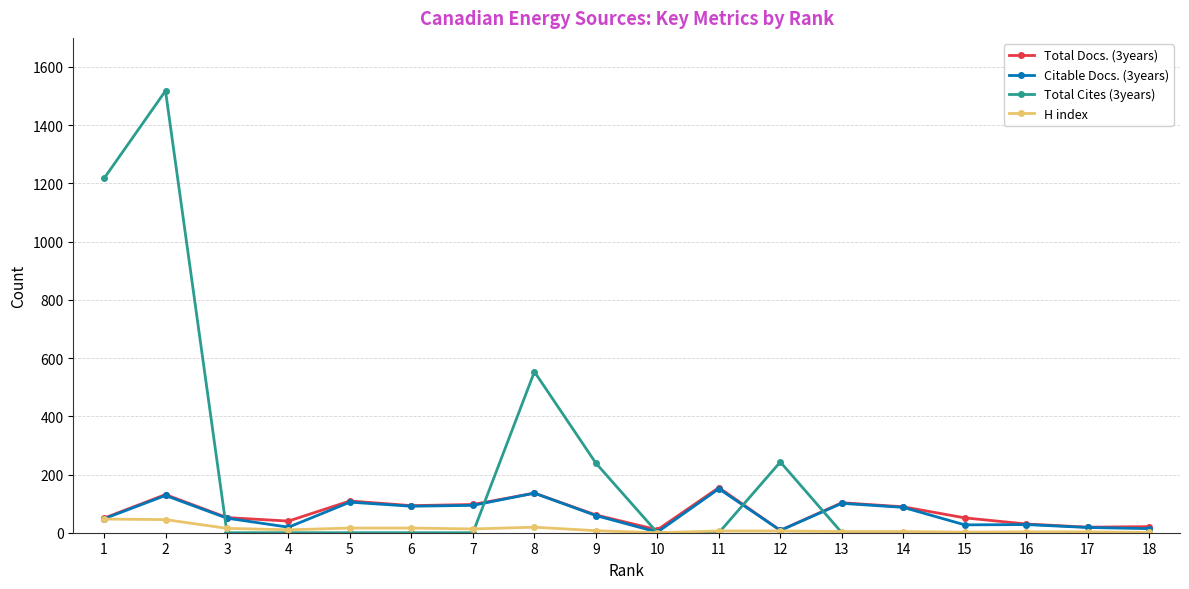

Which series has the largest total across all categories?

Total Cites (3years)